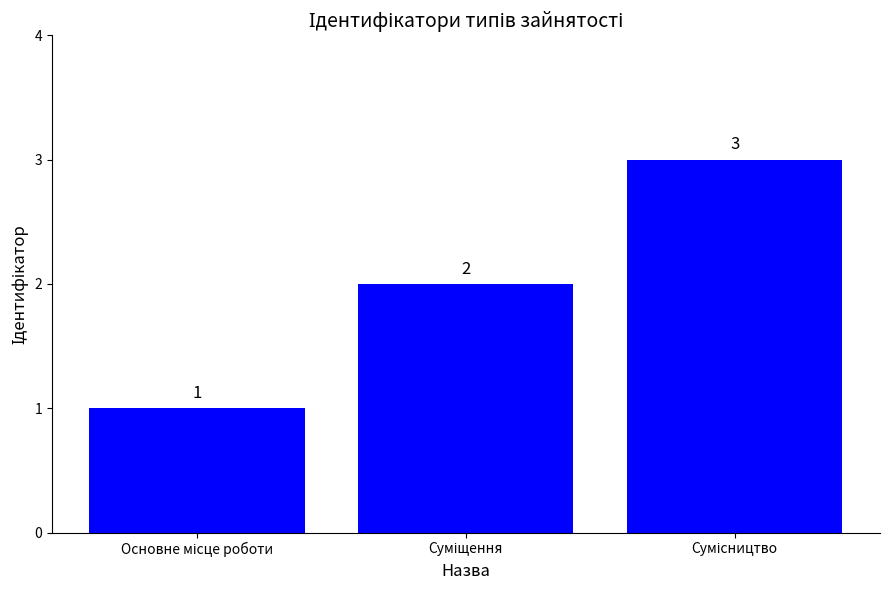

What is the greatest value displayed?

3